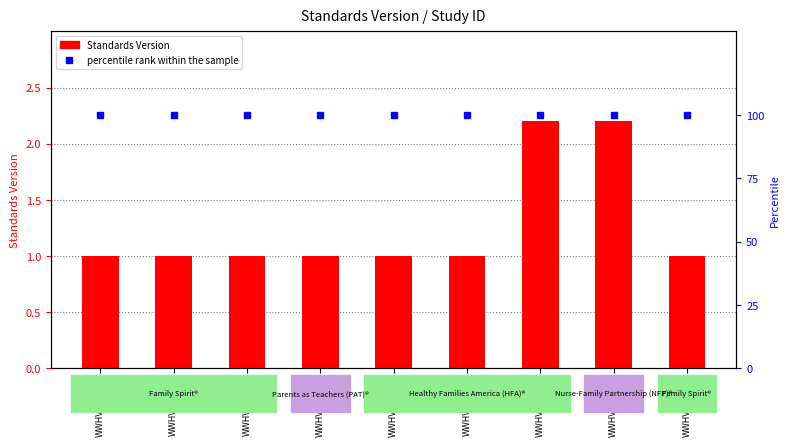

Which has a higher value, WWHV003398 or WWHV094825?

WWHV094825